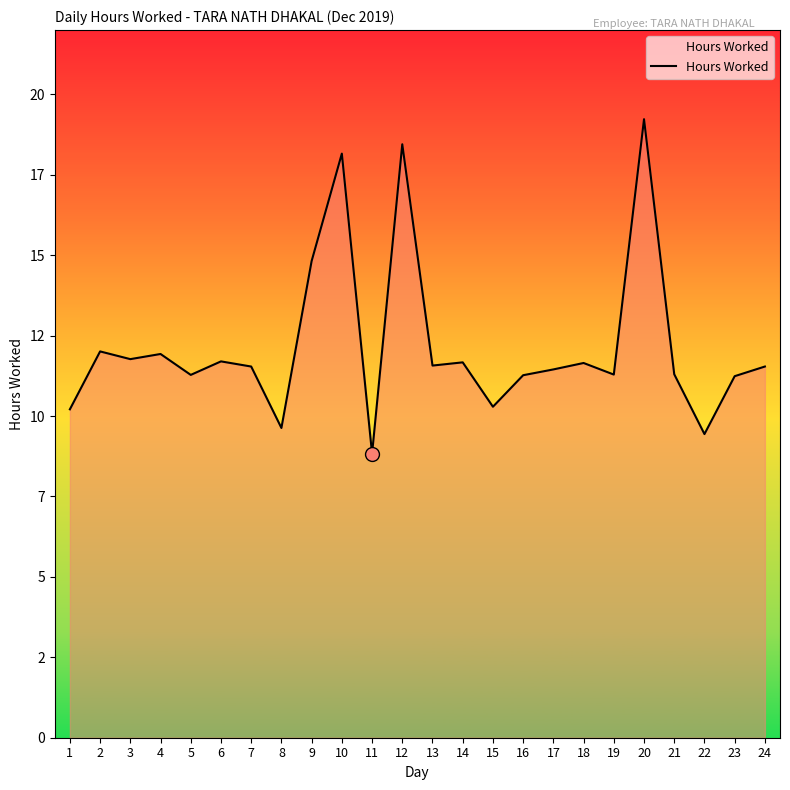

Does the chart have visible grid lines?

No